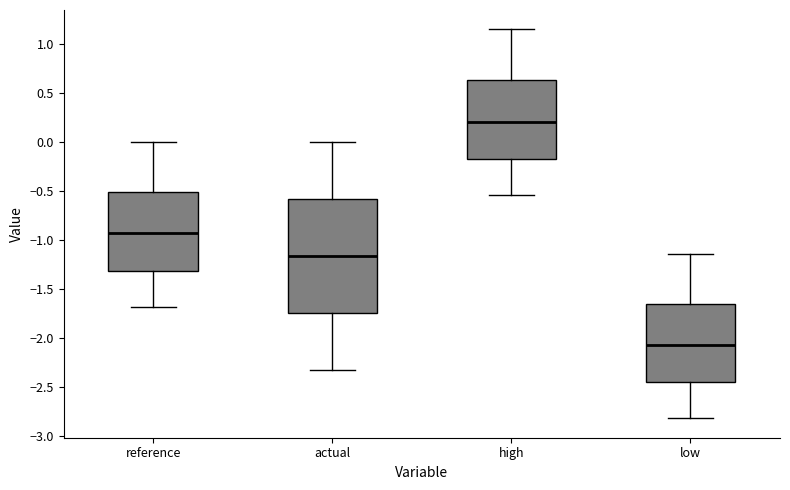

Reading left to right, read every box against the y-axis: the position of its median line, the range the box covers, and the ends of its whiskers. The values are not printed on the chart, so give them approximately, as read against the axis.

reference: median -0.95, box -1.30 to -0.50, whiskers -1.70 to 0.00
actual: median -1.15, box -1.75 to -0.60, whiskers -2.35 to 0.00
high: median 0.20, box -0.20 to 0.65, whiskers -0.55 to 1.15
low: median -2.05, box -2.45 to -1.65, whiskers -2.80 to -1.15